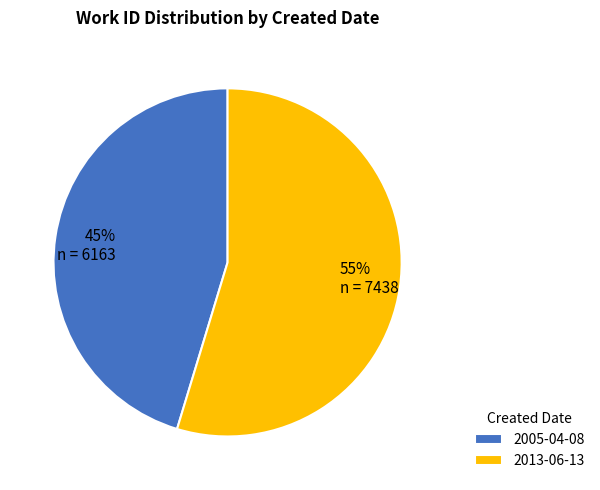

To the nearest percent, what is the average slice percentage?

50%